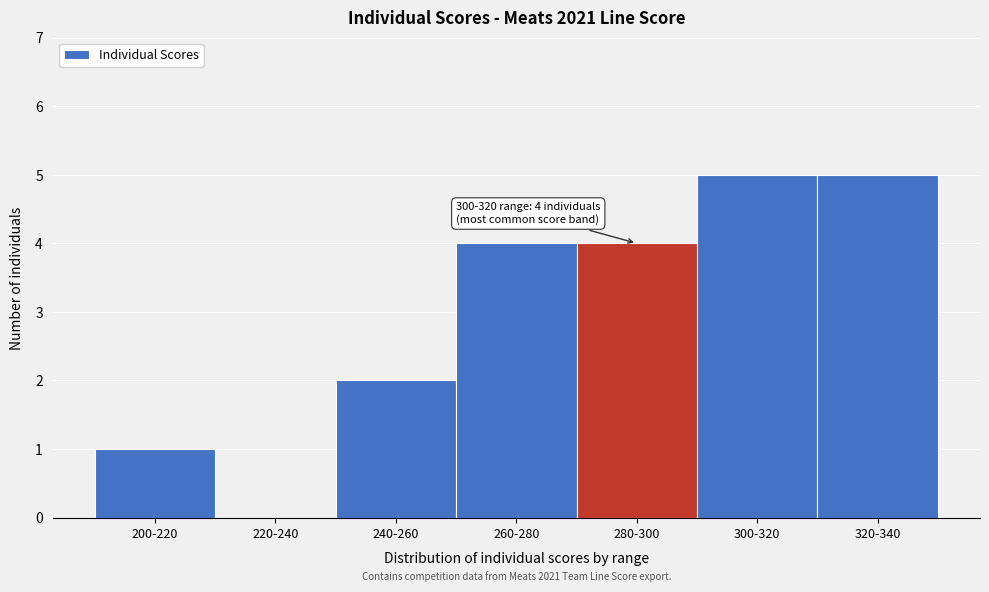

Reading left to right, what are all the values shown in this chart?

200-220=1	220-240=0	240-260=2	260-280=4	280-300=4	300-320=5	320-340=5